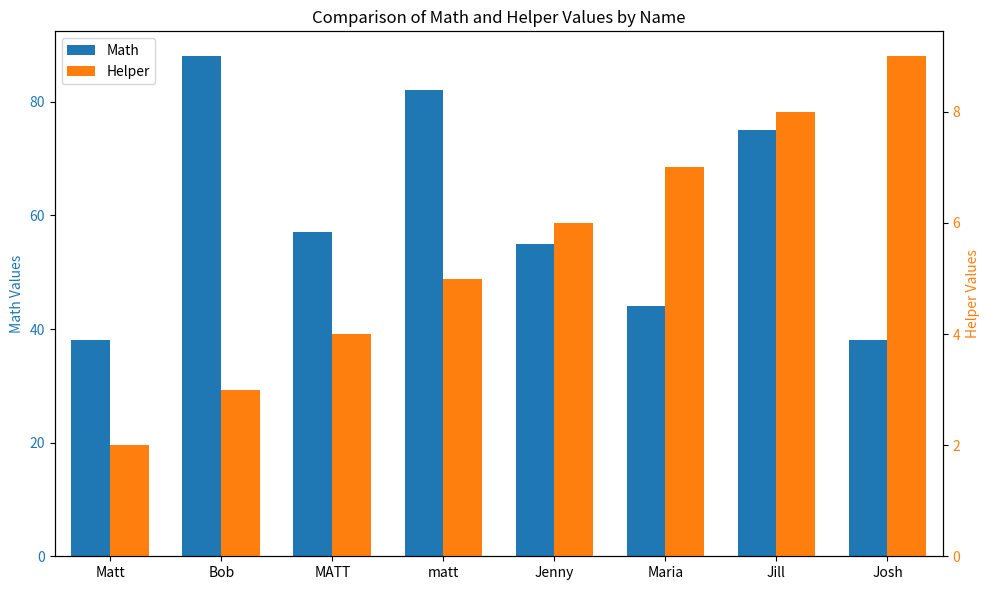

What is the label of the 6th bar from the left?

Maria